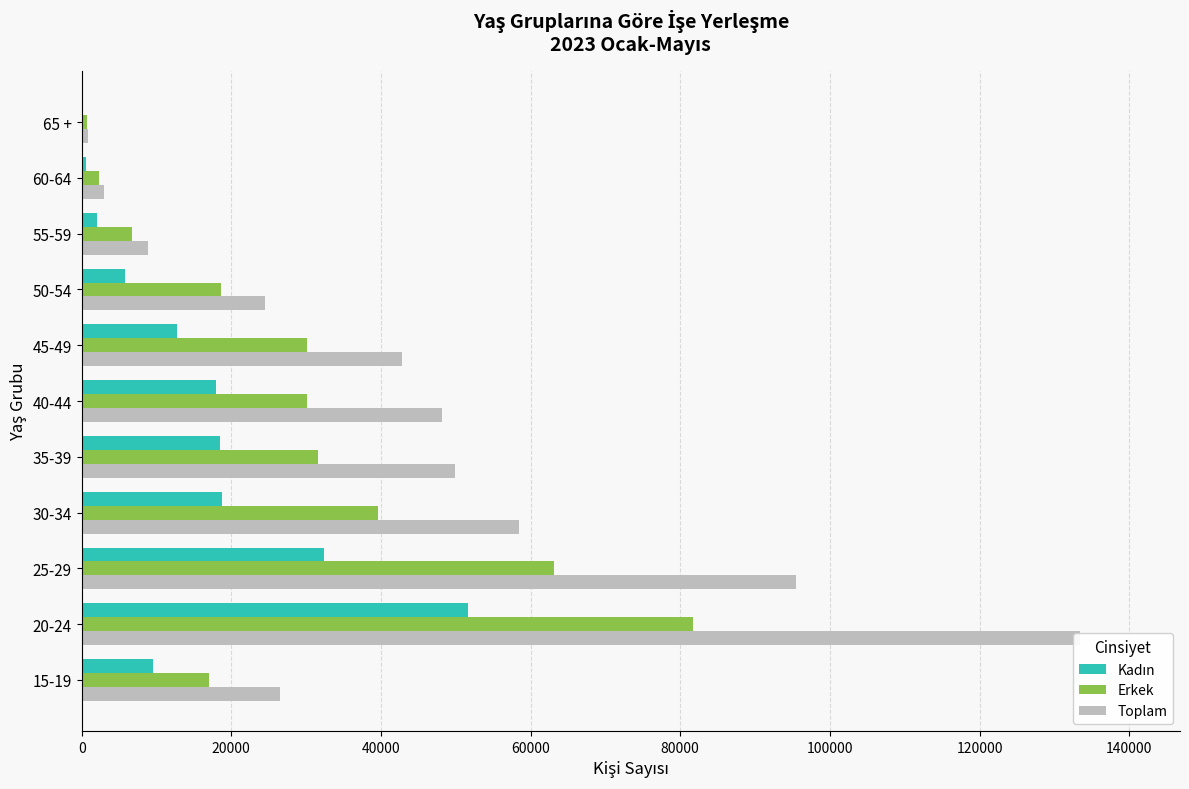

What are all the series names shown in the legend?

Kadın, Erkek, Toplam